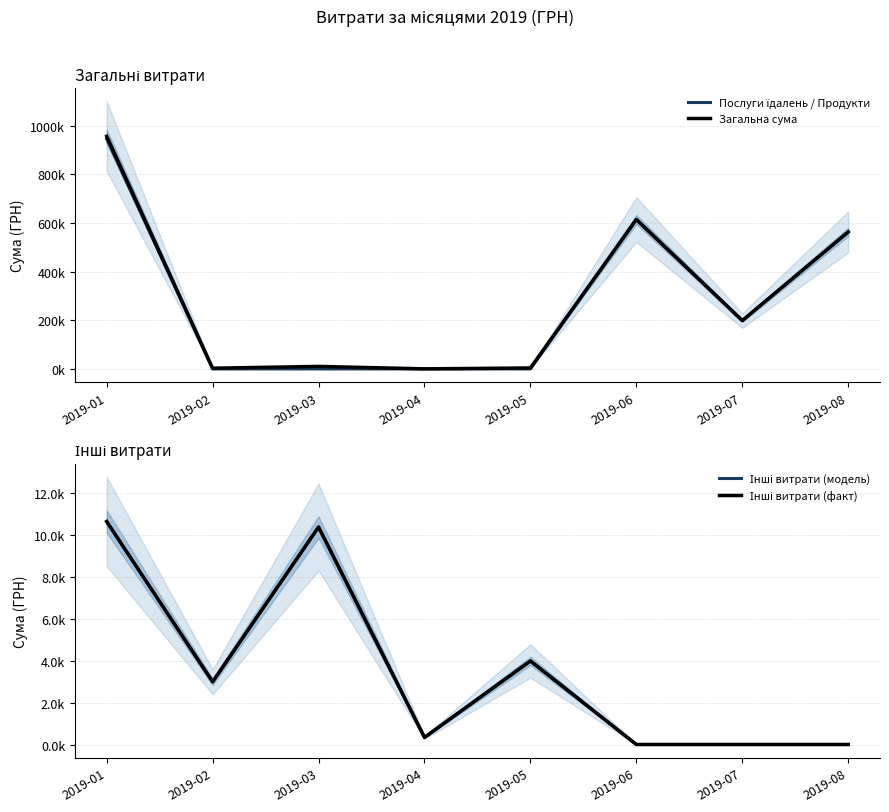

At which label does Загальна сума first exceed 198671?

2019-01